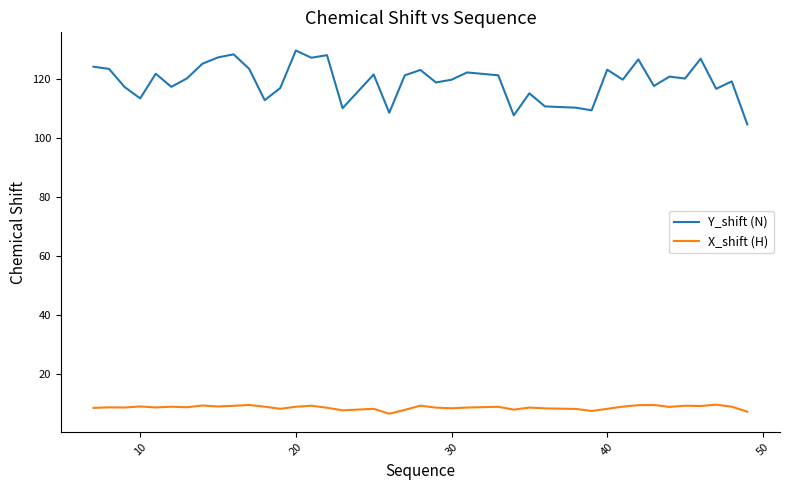

What is the sum of all X_shift (H) values?

338.9